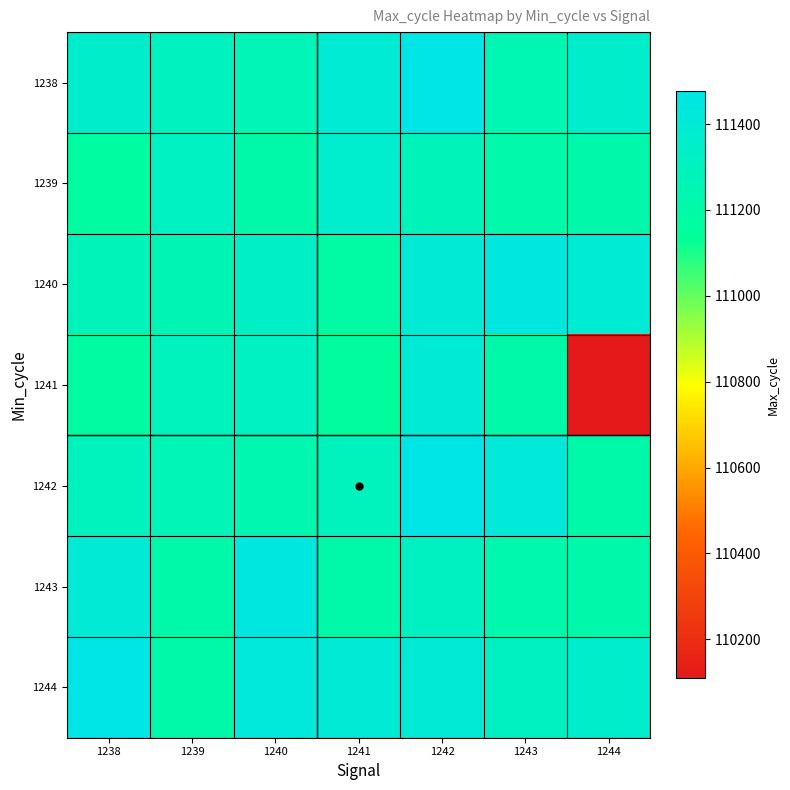

List the series in order of their peak value, lowest first.

1239, 1241, 1240, 1243, 1238, 1242, 1244